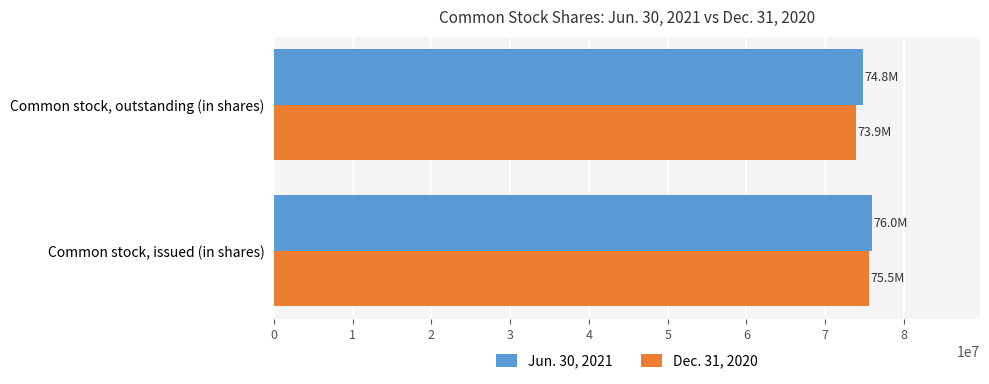

What is the sum of all Dec. 31, 2020 values?

149399158